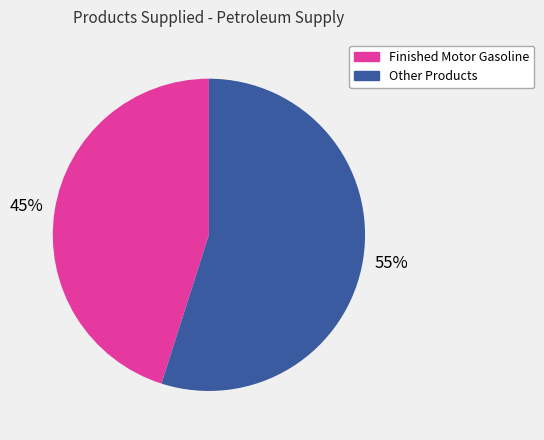

To the nearest percent, what is the difference between the largest and smallest slice percentages?

10%